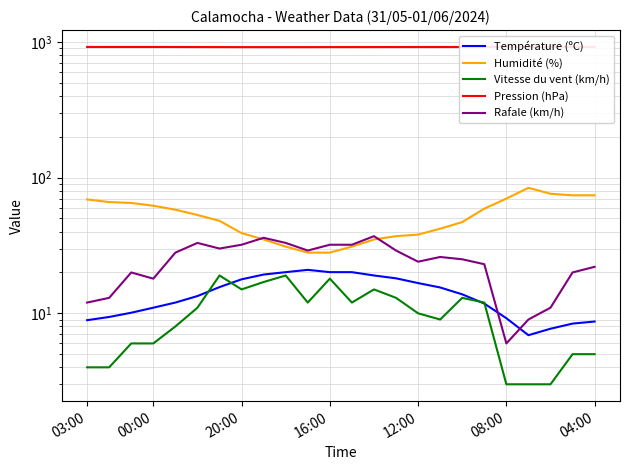

What is the sum of all Humidité (%) values?

1249.0